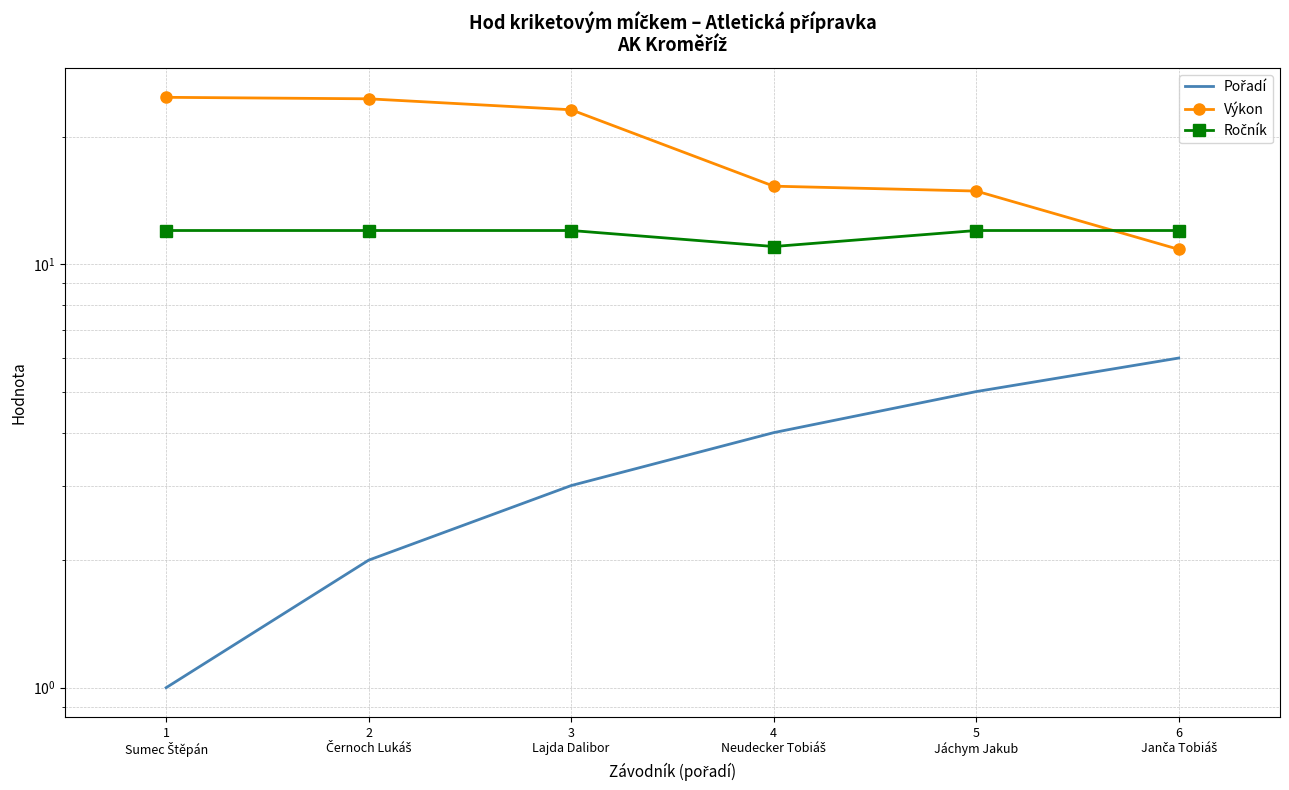

Which series has the largest total across all categories?

Výkon